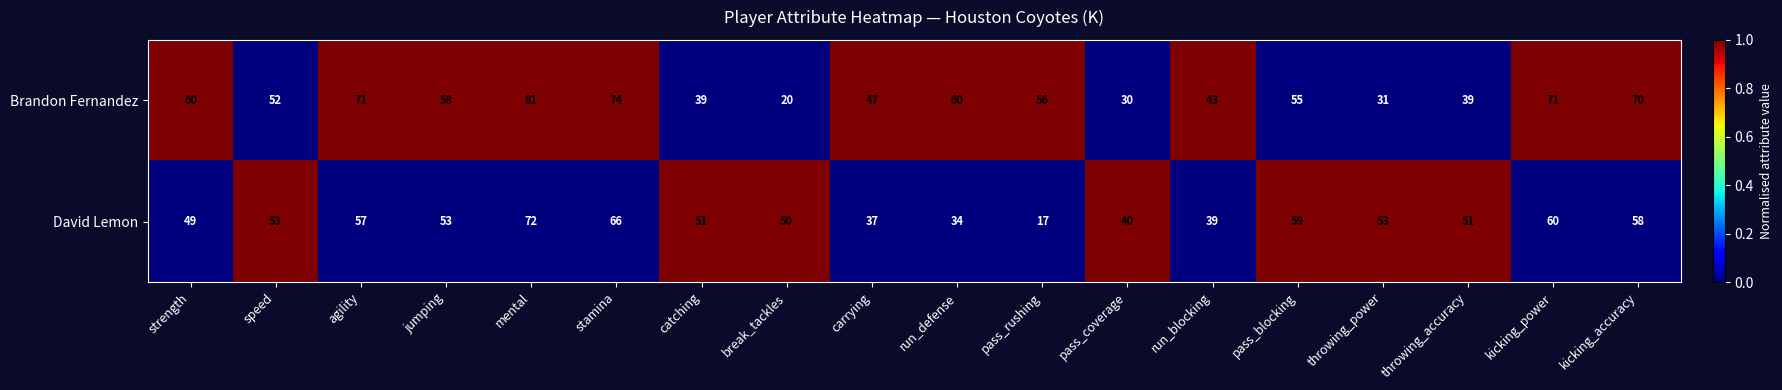

At which category does the chart reach its peak across all series?

mental